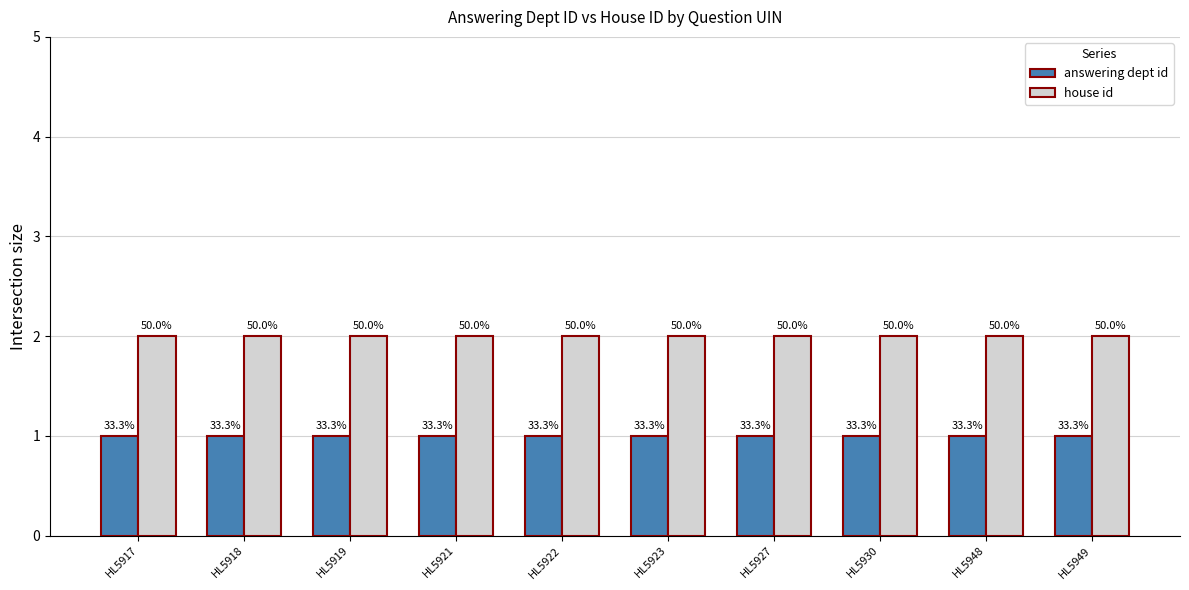

What are all the series names shown in the legend?

answering dept id, house id